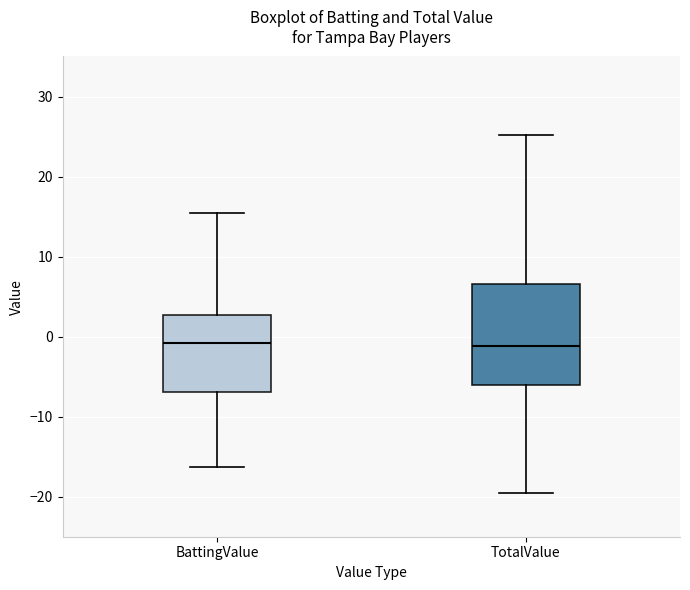

Reading left to right, read every box against the y-axis: the position of its median line, the range the box covers, and the ends of its whiskers. The values are not printed on the chart, so give them approximately, as read against the axis.

BattingValue: median -1, box -7 to 3, whiskers -16 to 15
TotalValue: median -1, box -6 to 7, whiskers -19 to 25